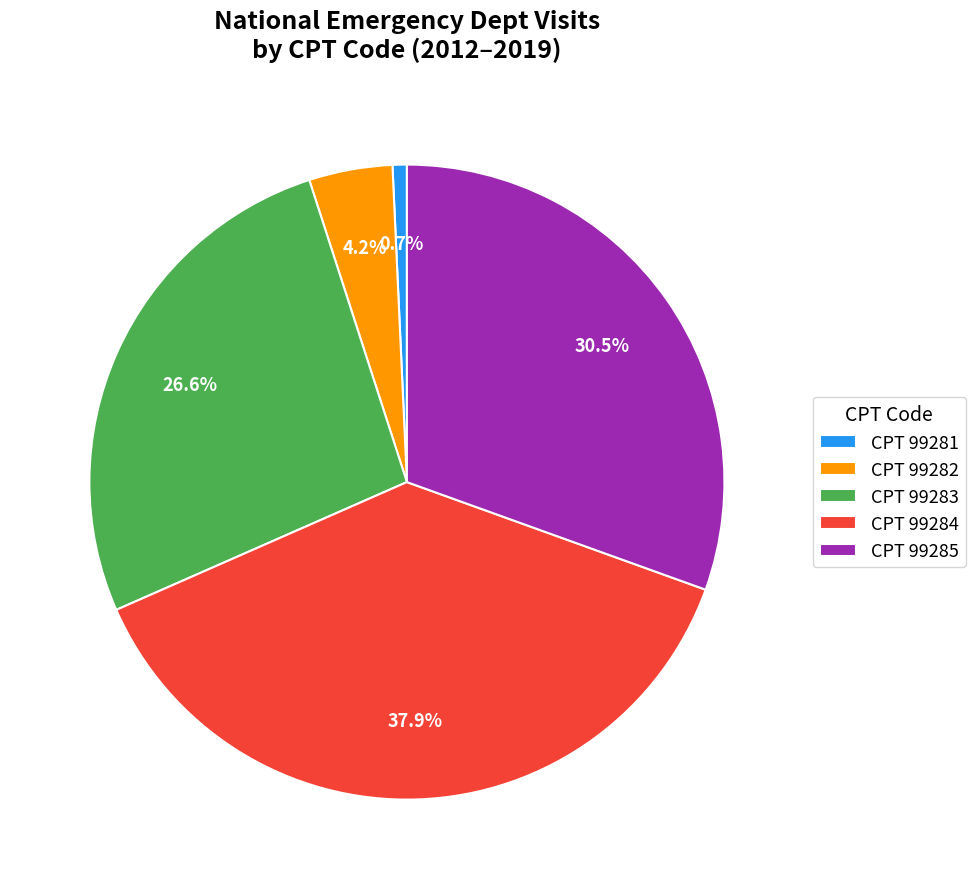

What percentage is NOT represented by CPT 99281?

99.3%